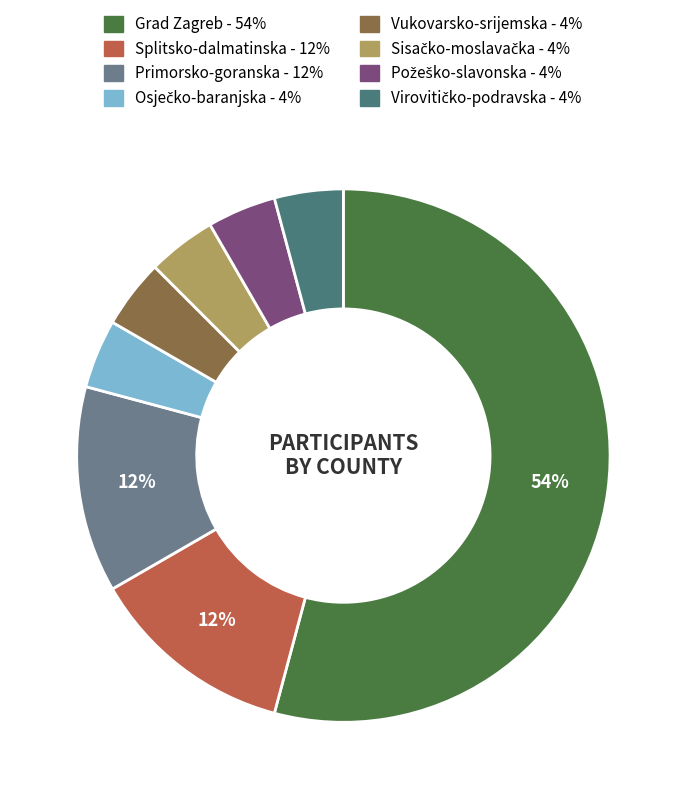

Is there any slice that represents more than half of the pie?

Yes